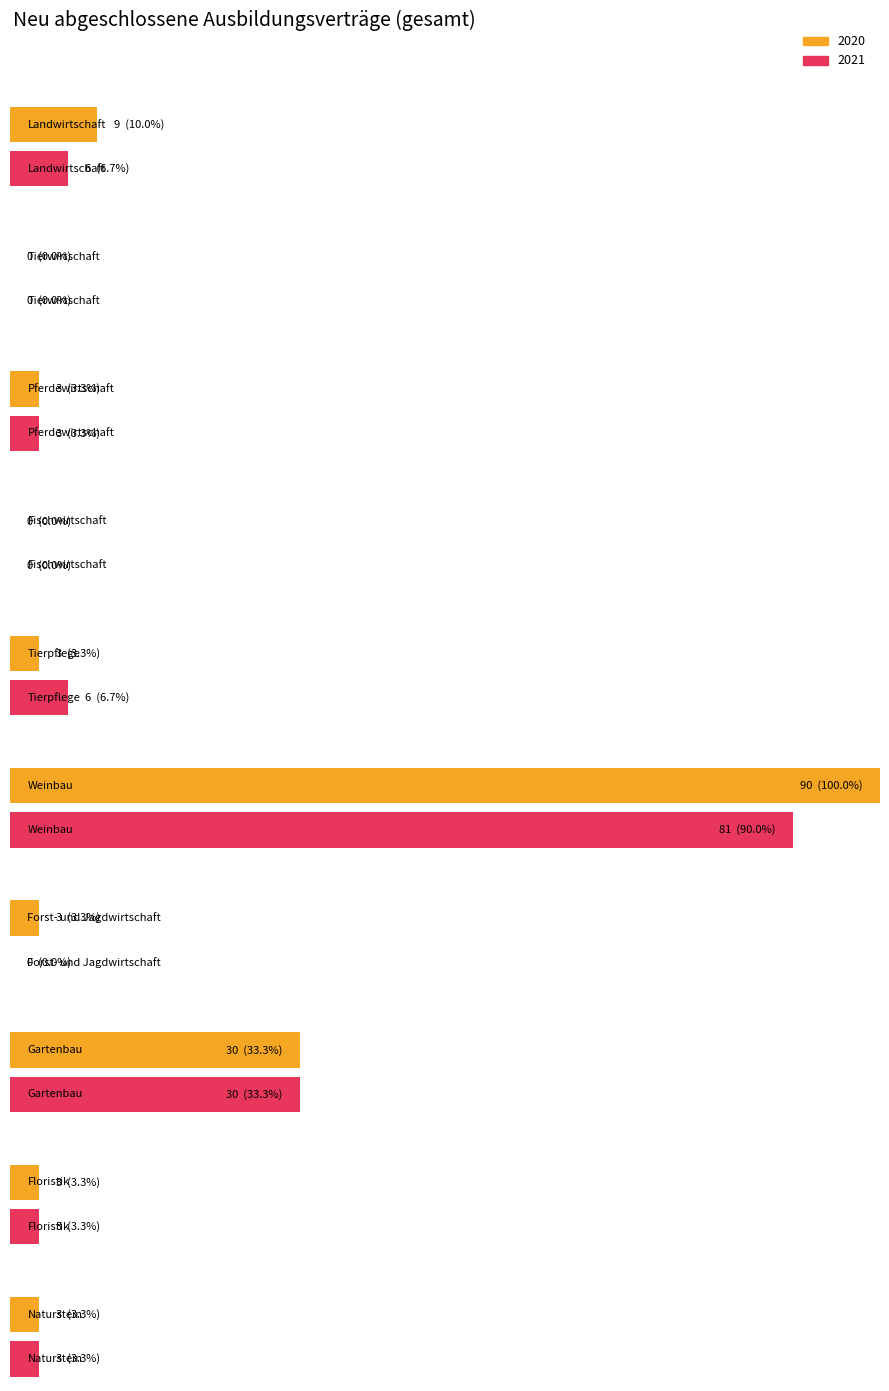

Which has a higher value, Landwirtschaft or Gartenbau?

Gartenbau